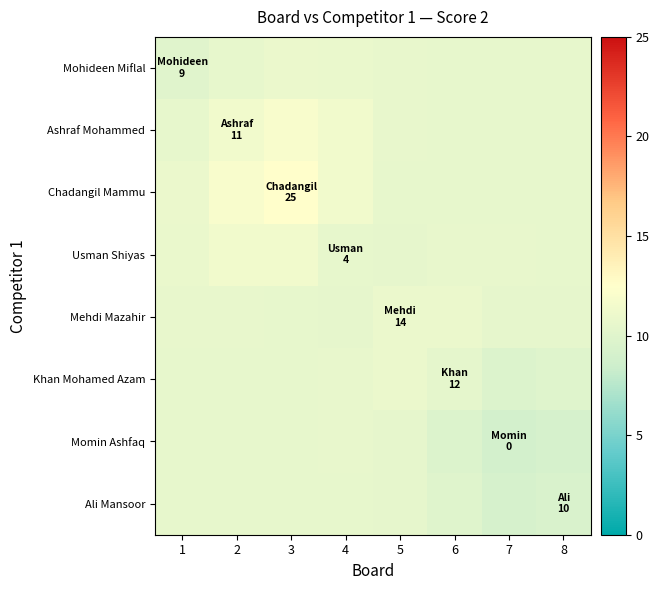

Which series changed the most between 4 and 7?

Momin Ashfaq